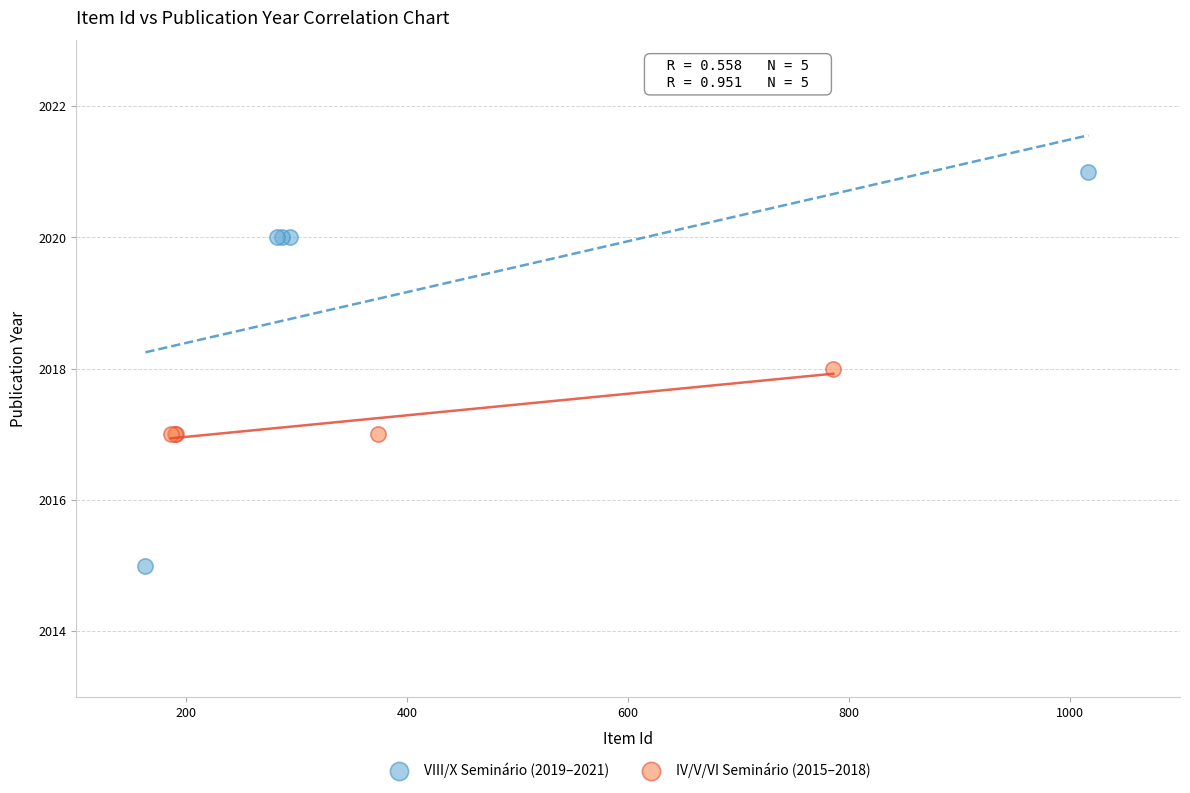

Which series has the widest spread of Y values?

VIII/X Seminário (2019–2021)